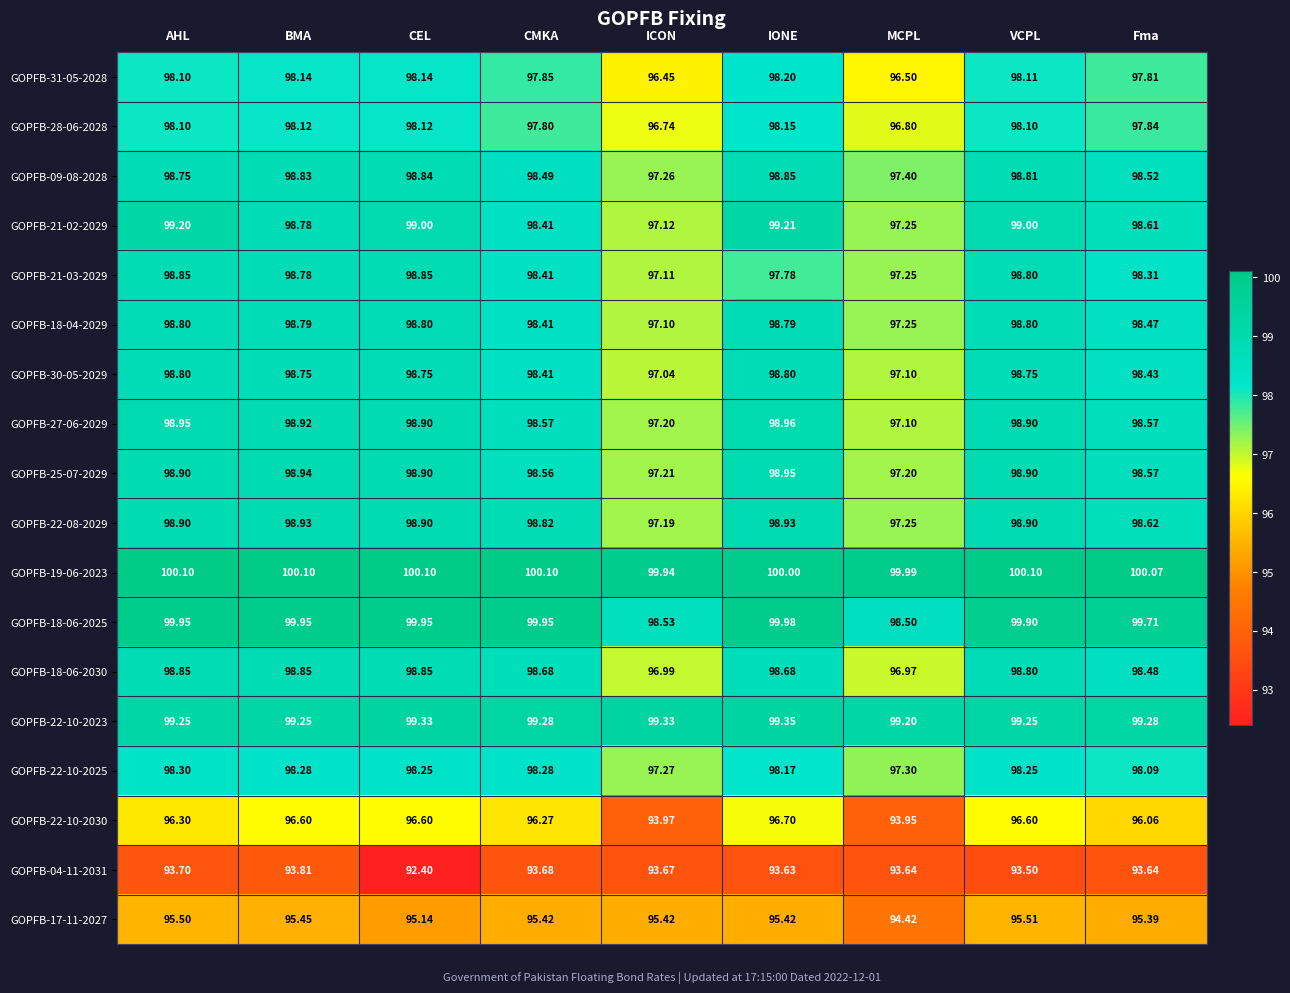

How many data points does each series have?

9